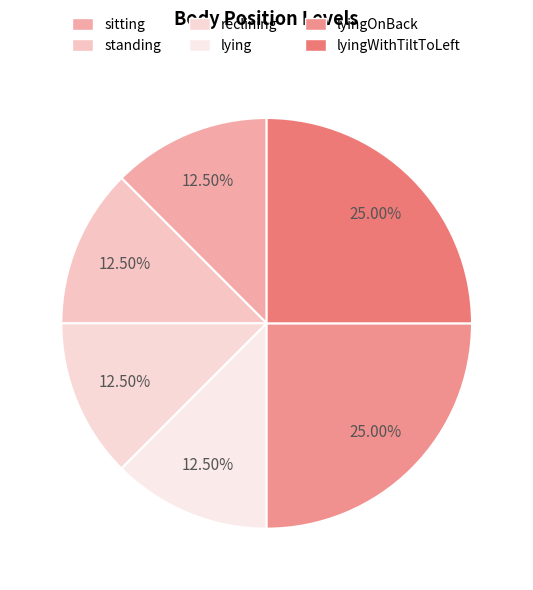

Count the number of slices in the pie.

6